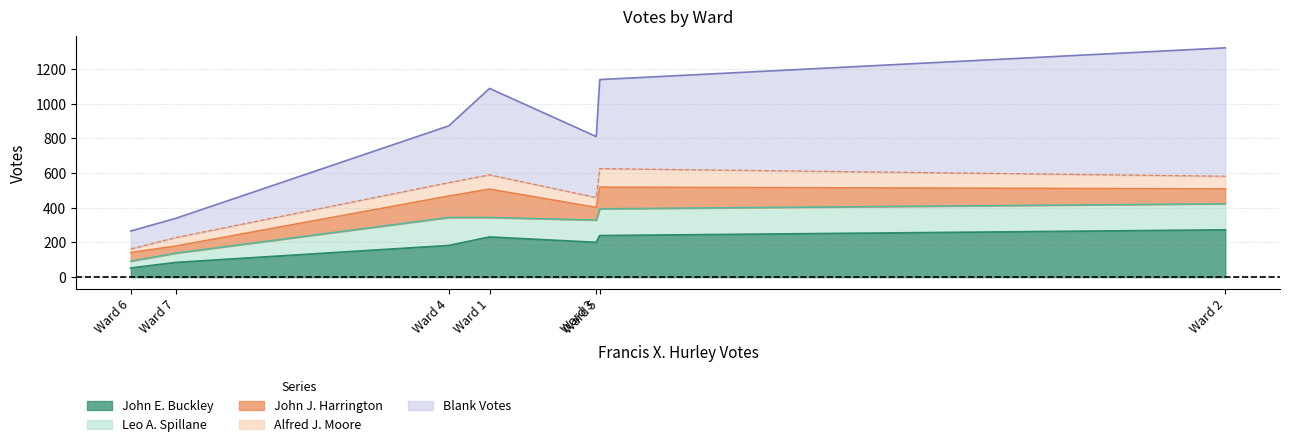

What is the total value across all series at Ward 7?

339